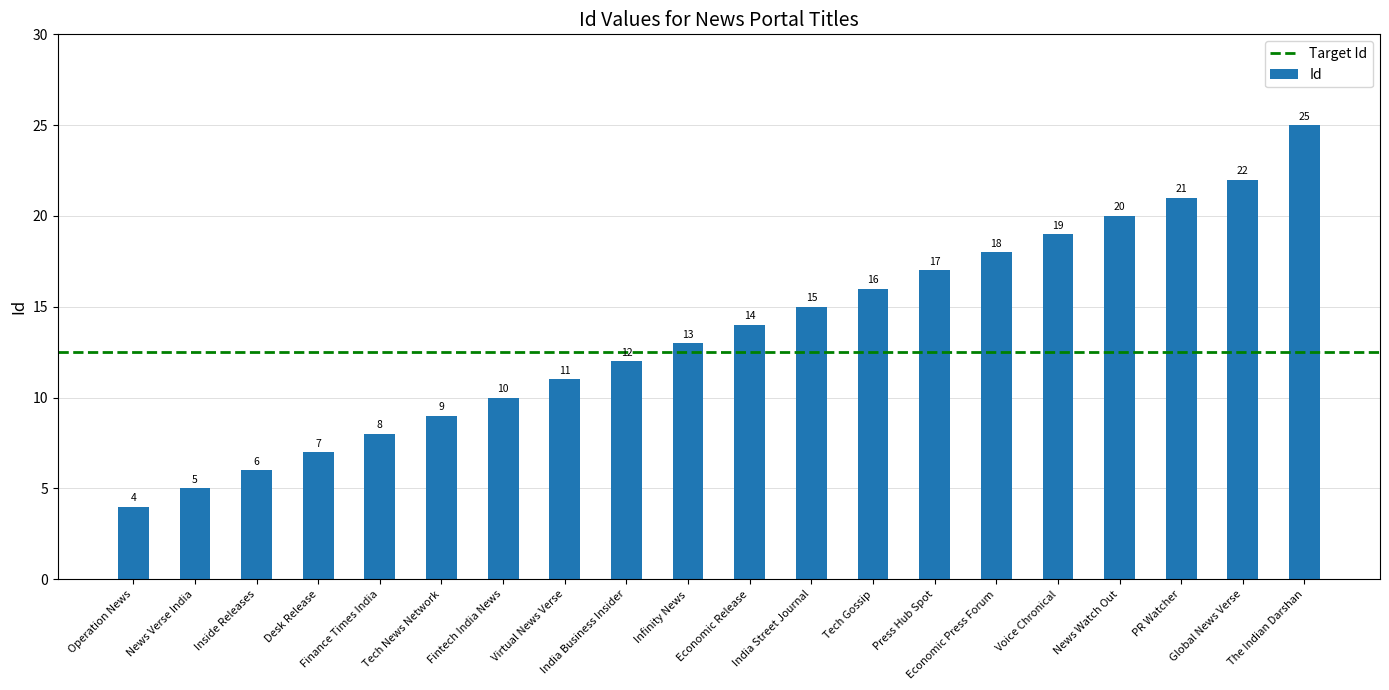

Does the chart contain any negative values?

No